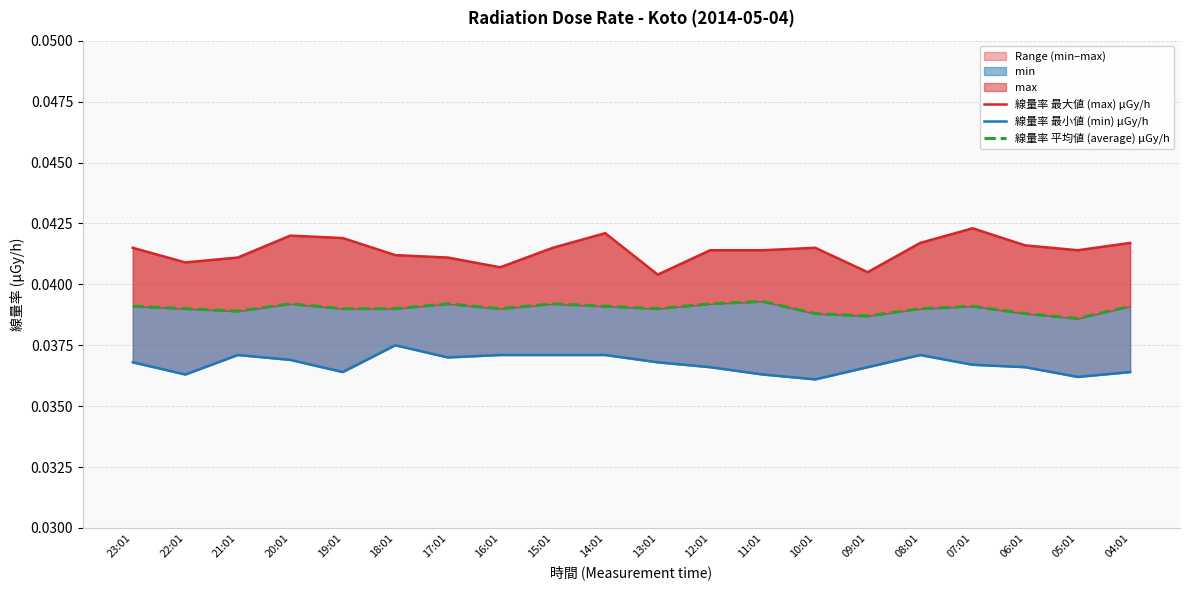

In 線量率 最小値 (min) μGy/h, how many points are lower than both neighbors (excluding endpoints)?

5